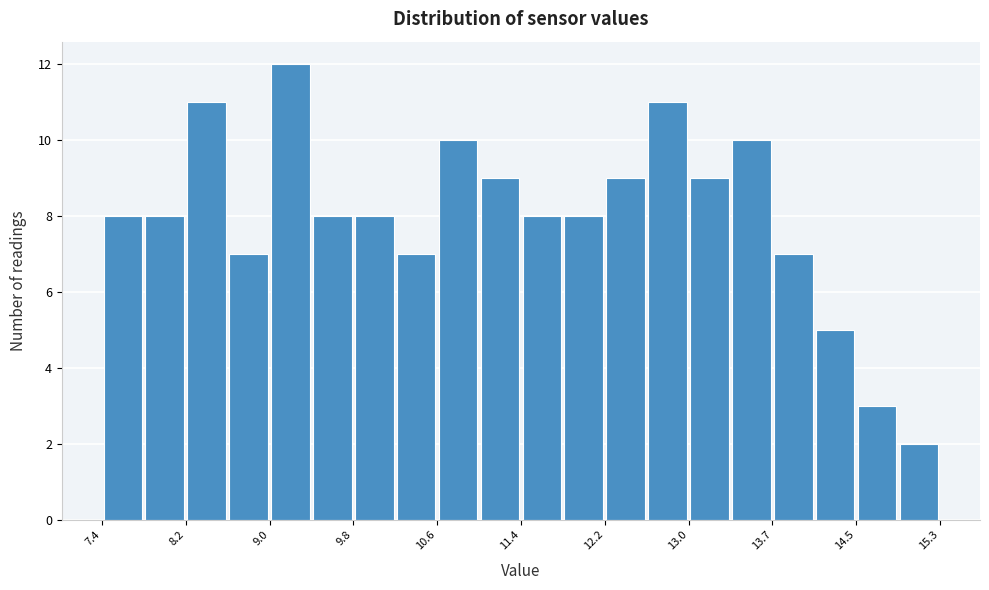

Read against the x-axis, roughly where is the centre of the tallest bar?

9.2